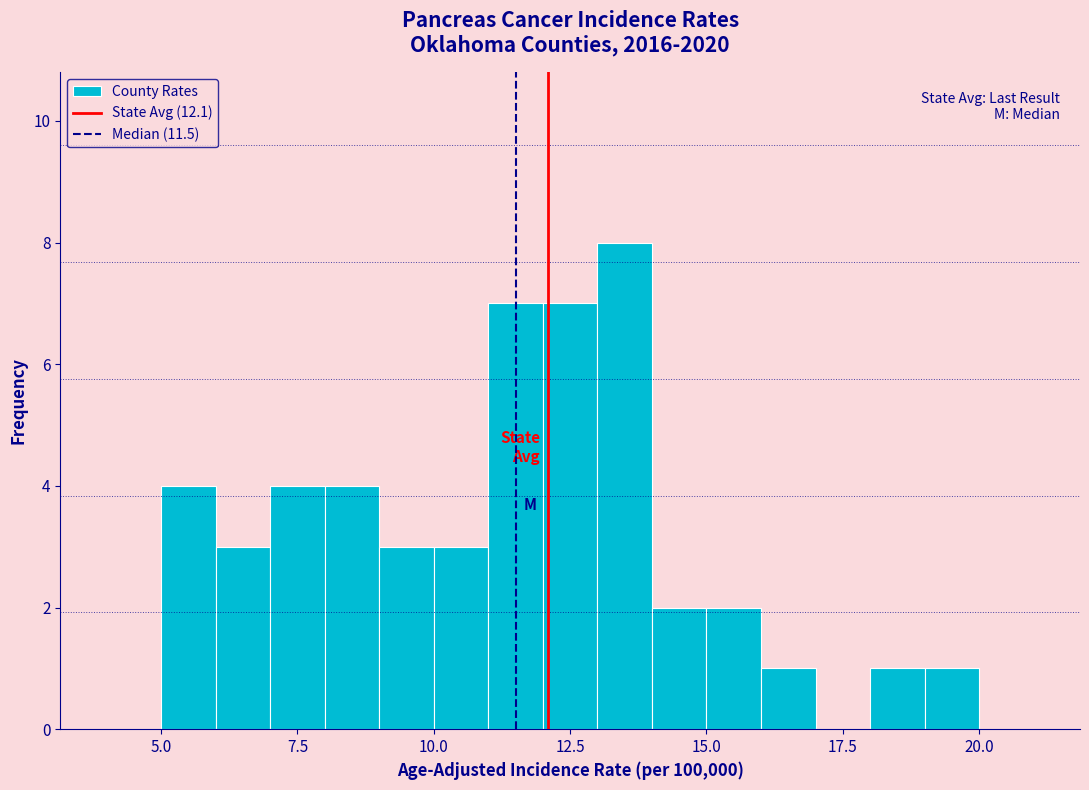

Read against the x-axis, roughly where is the centre of the tallest bar?

13.5